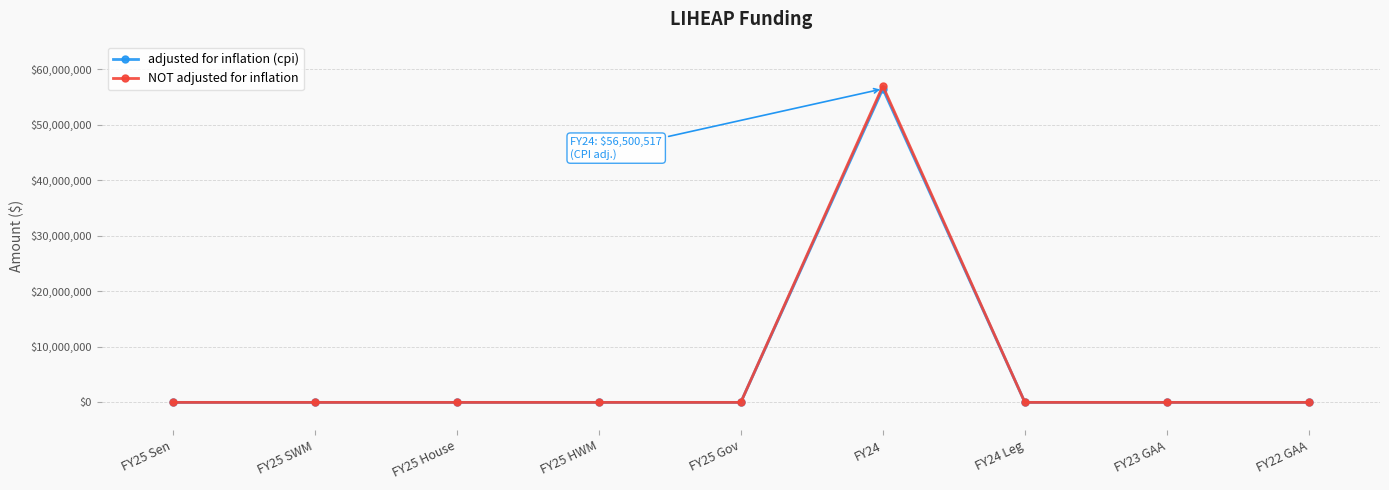

True or false: NOT adjusted for inflation and adjusted for inflation (cpi) intersect in this chart.

False